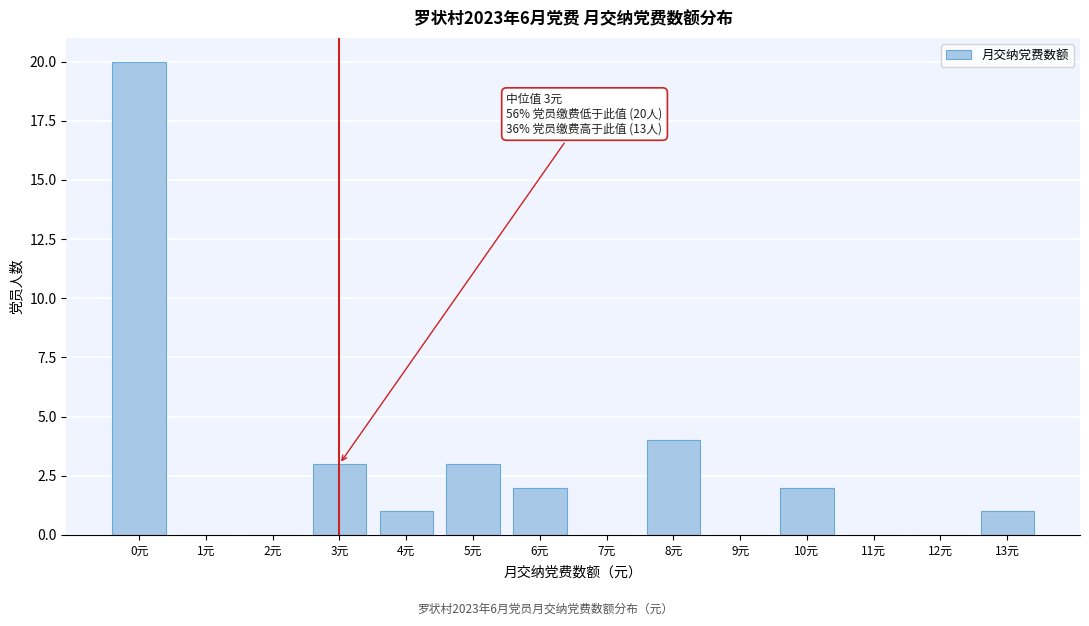

Reading left to right, transcribe all the data shown in this chart.

0元=20	1元=0	2元=0	3元=3	4元=1	5元=3	6元=2	7元=0	8元=4	9元=0	10元=2	11元=0	12元=0	13元=1